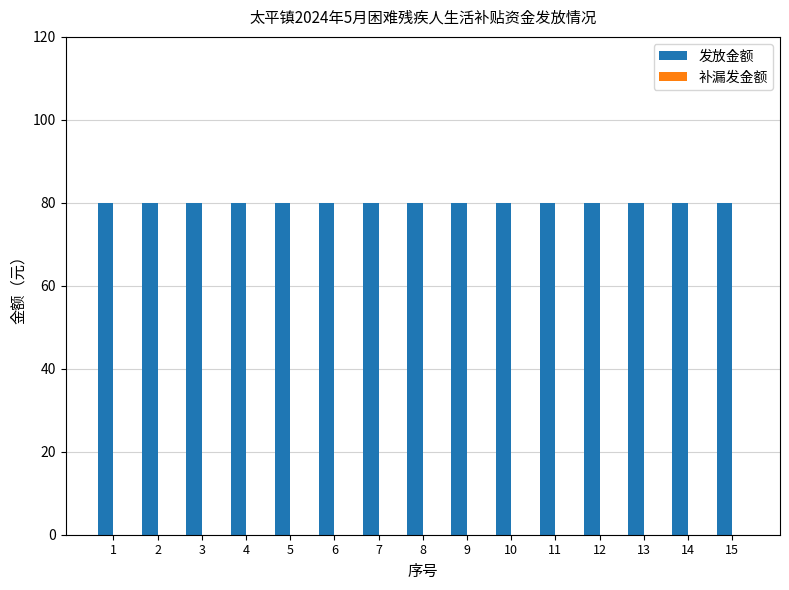

Where is 发放金额 nearest to the value 80?

1